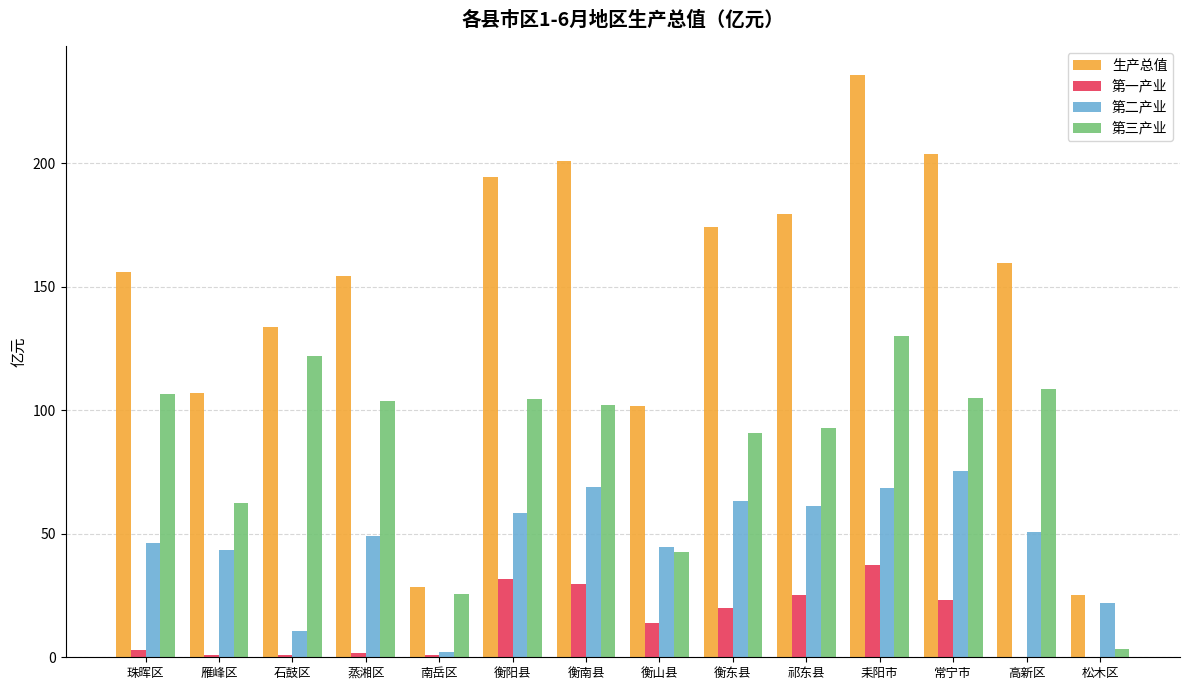

What is the total value across all series at 耒阳市?

471.4